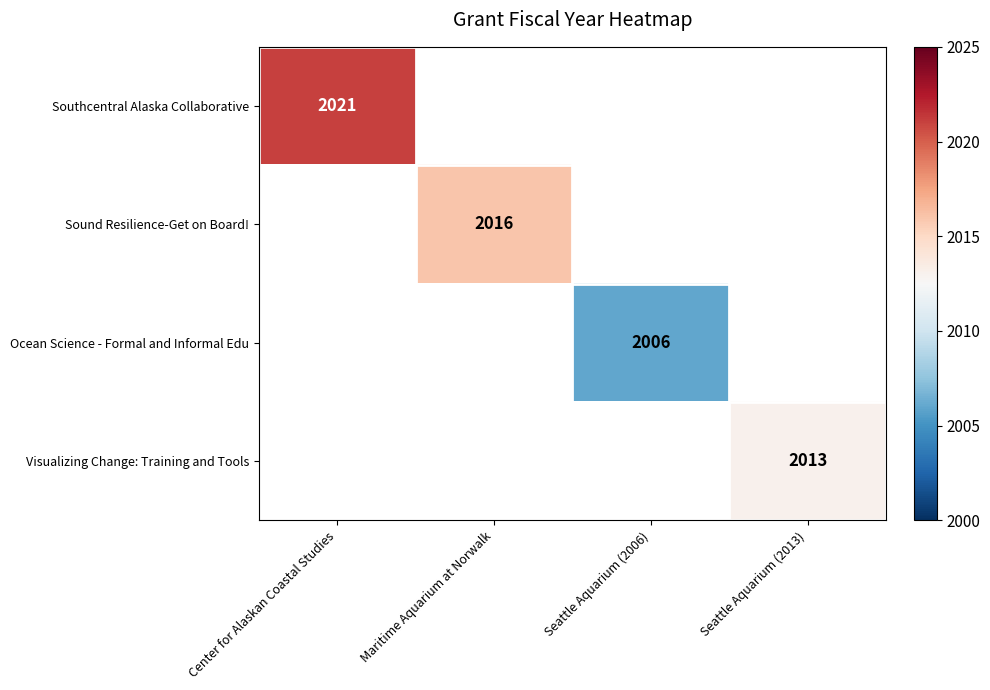

The value of Southcentral Alaska Collaborative at Center for Alaskan Coastal Studies is 2021. True or false?

True